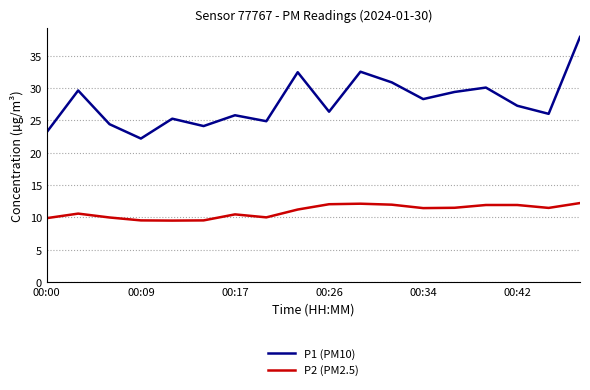

Rank the series by their maximum value, from lowest to highest.

P2 (PM2.5), P1 (PM10)